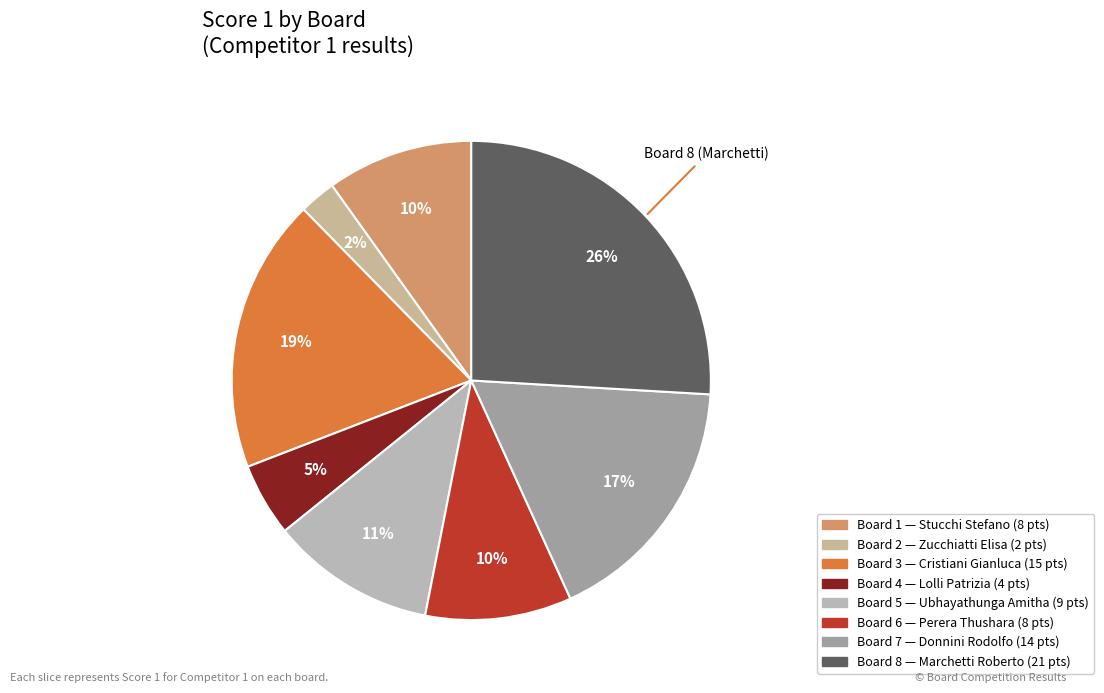

True or false: Board 5 accounts for 11% of the total.

True